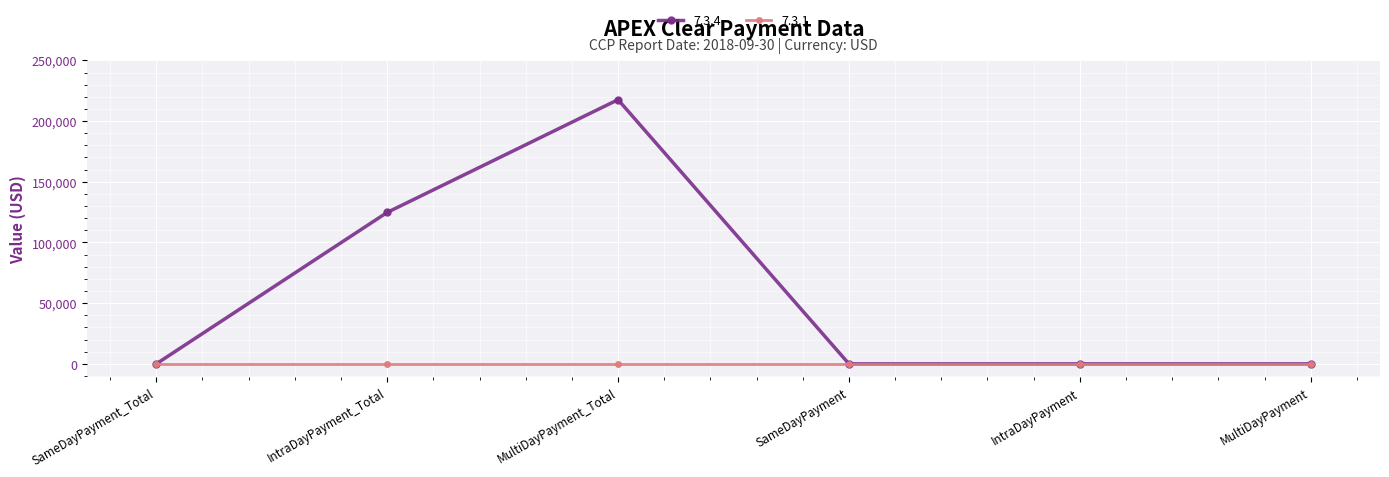

Which label corresponds to the largest value in the chart?

MultiDayPayment_Total